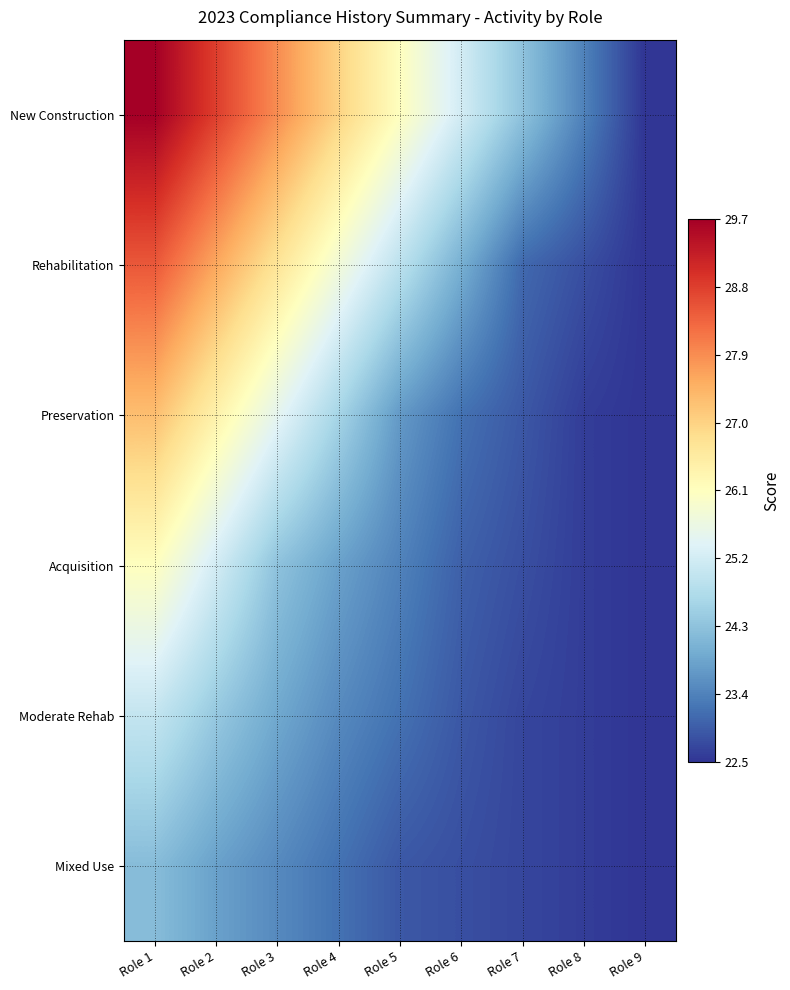

What is the greatest value displayed?

29.7